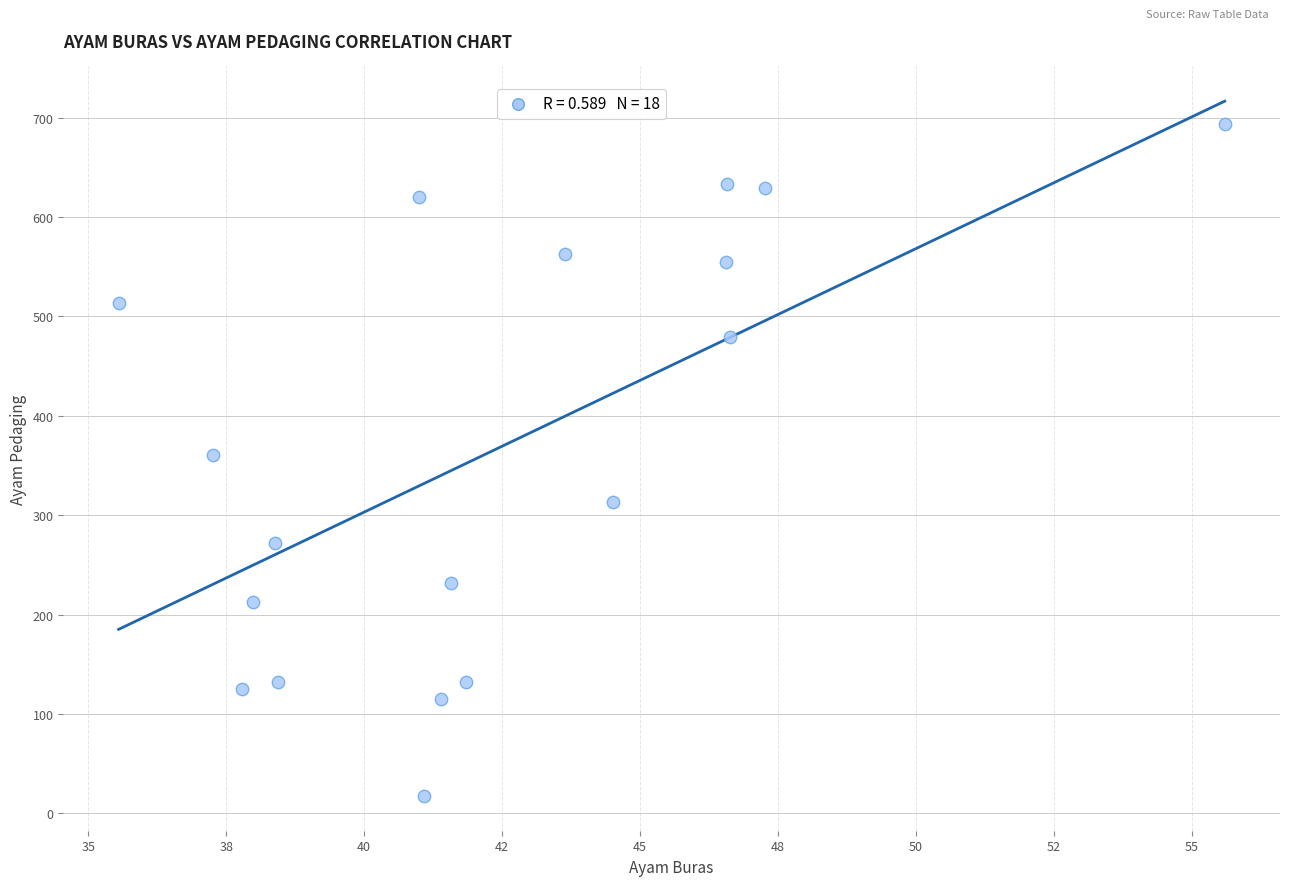

What is the range of Y values (max minus min)?

676.7